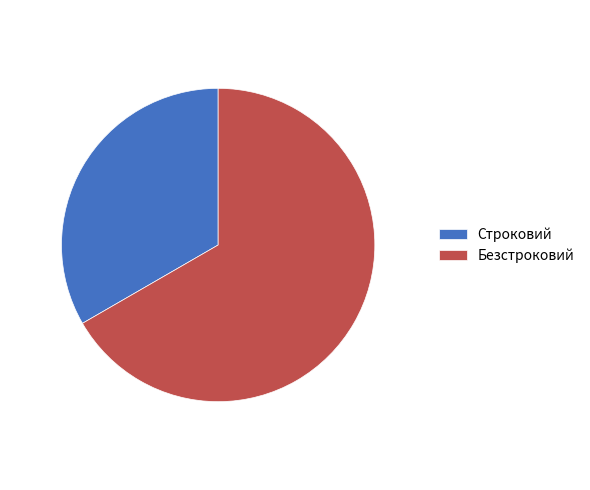

What is the ratio of the value at Строковий to the value at Безстроковий?

0.5